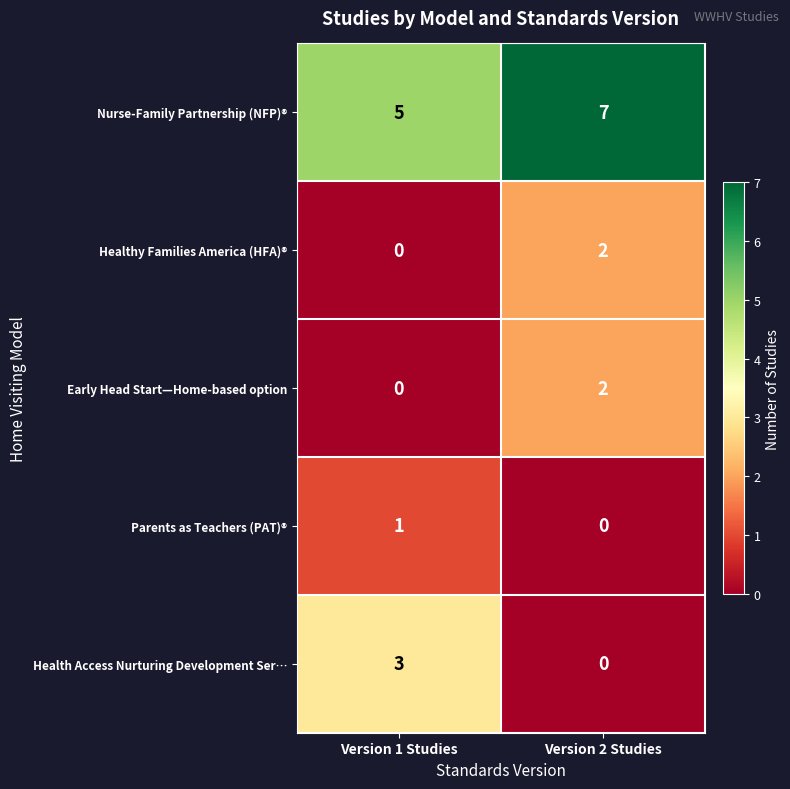

At which category is the sum across all series the highest?

Version 2 Studies